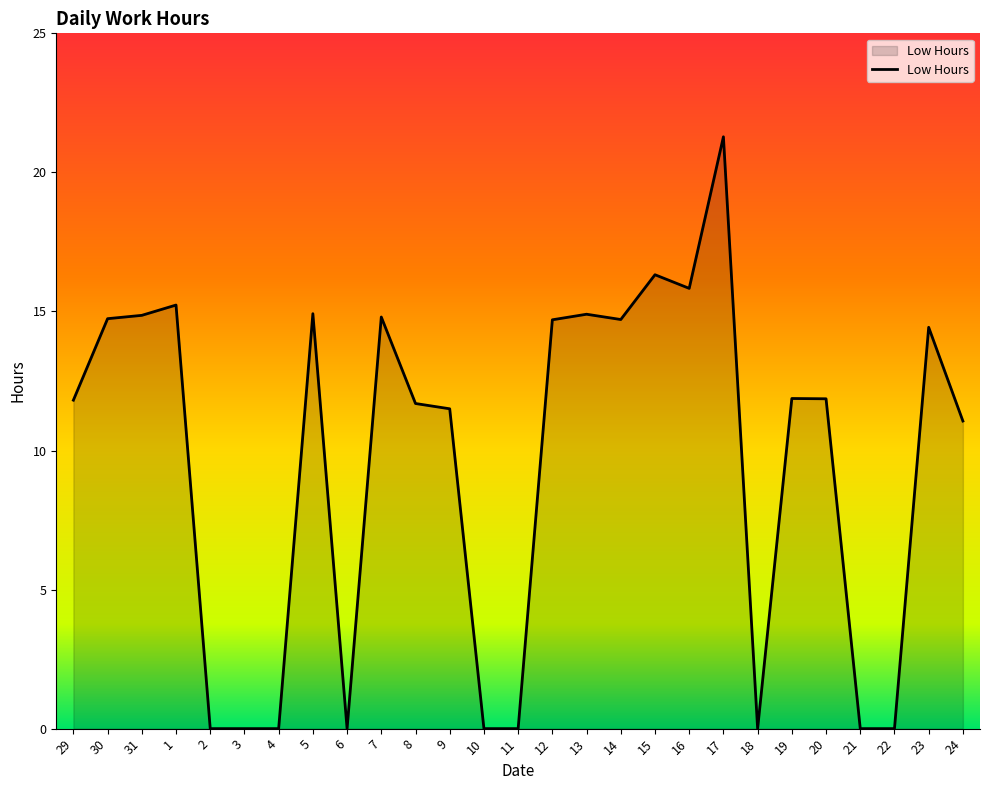

What position from the left is 7?

10